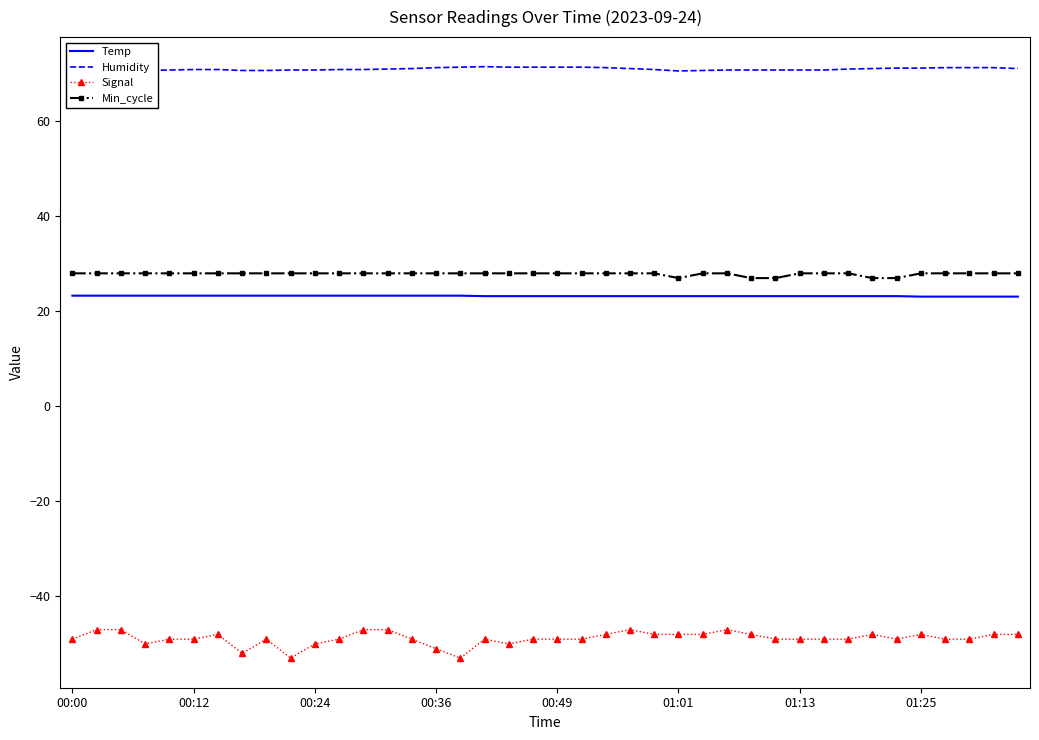

True or false: Min_cycle and Signal cross at least once.

False